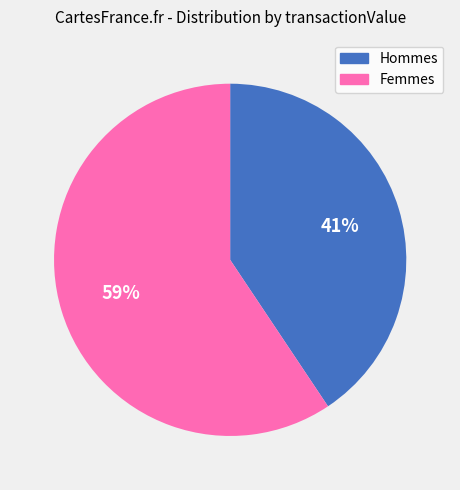

Count the number of slices in the pie.

2